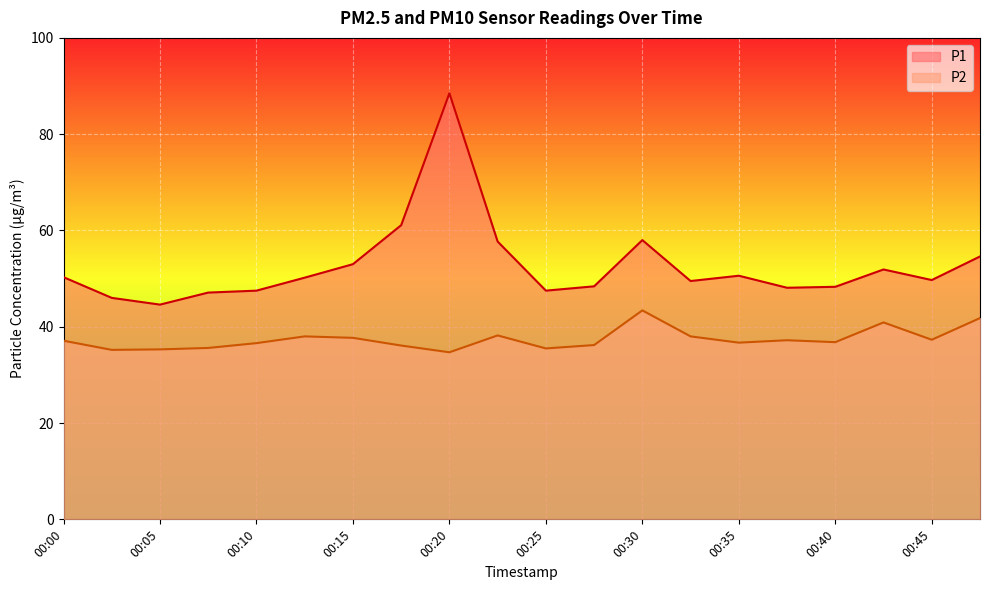

At which label does P2 first exceed 37?

00:00